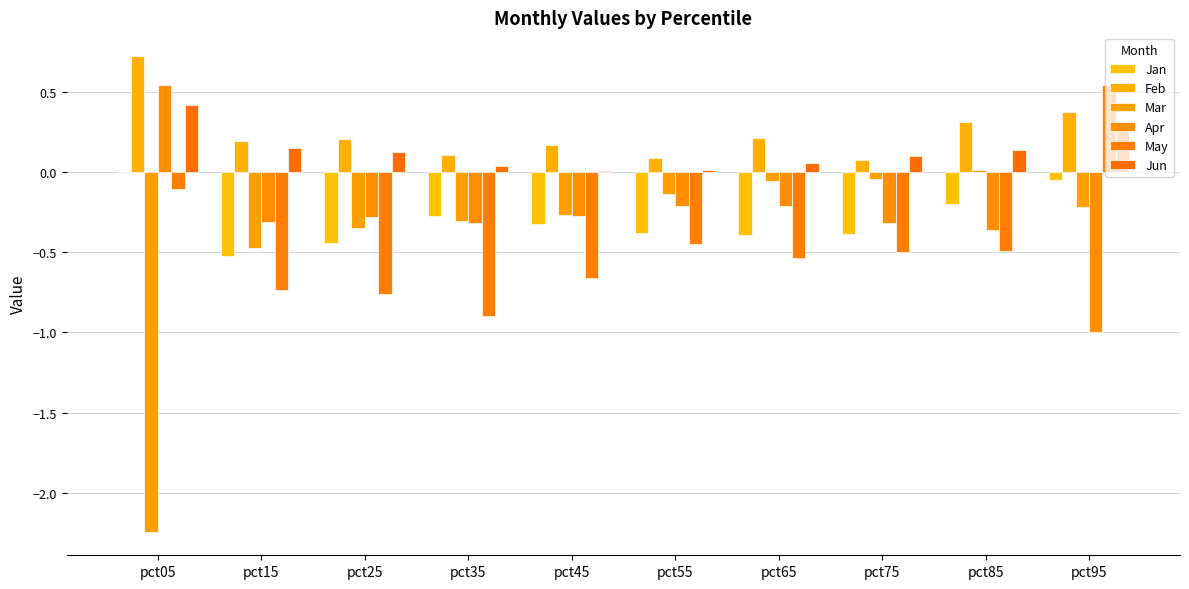

What is the value of the May bar at the 1st from the left?

-0.1